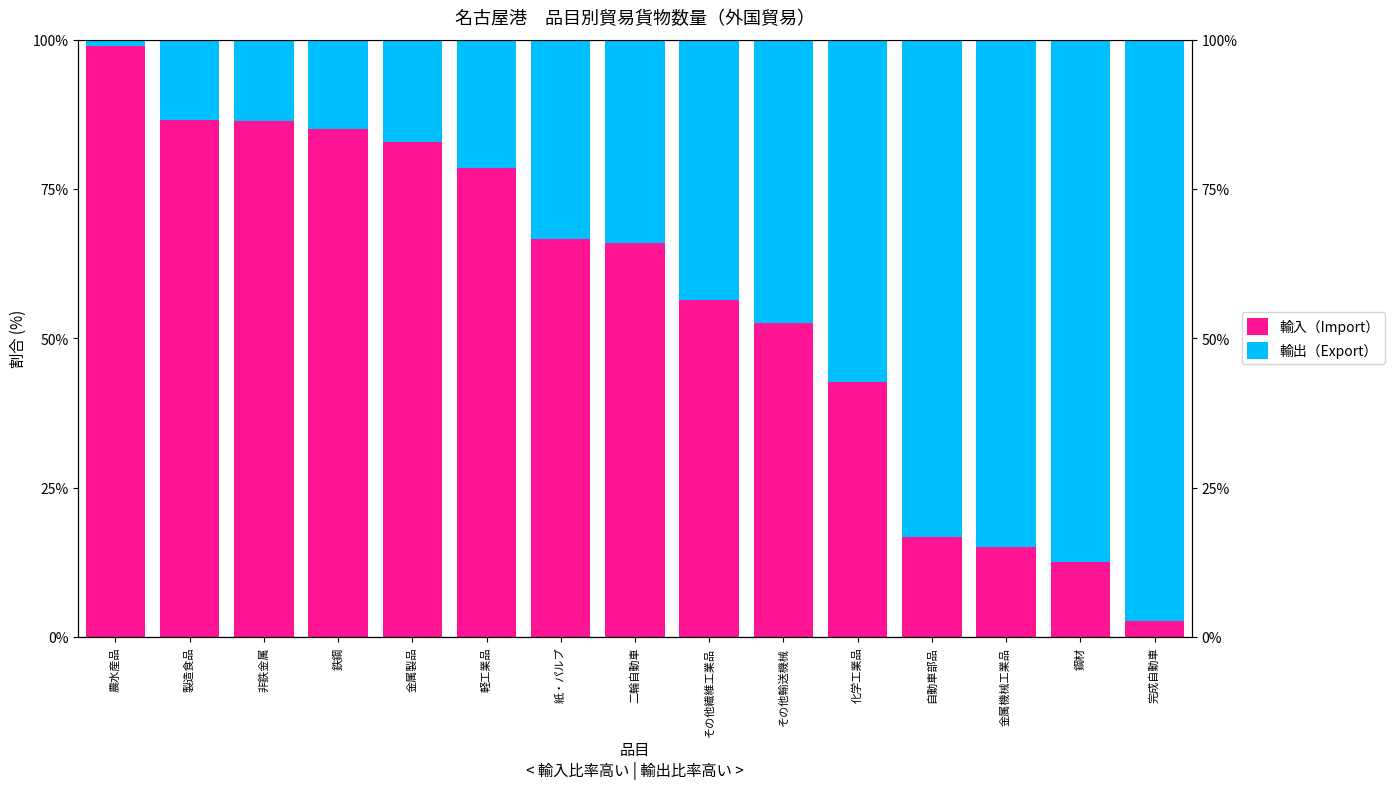

True or false: 輸出（Export） has a value of 43.6 at その他繊維工業品.

True